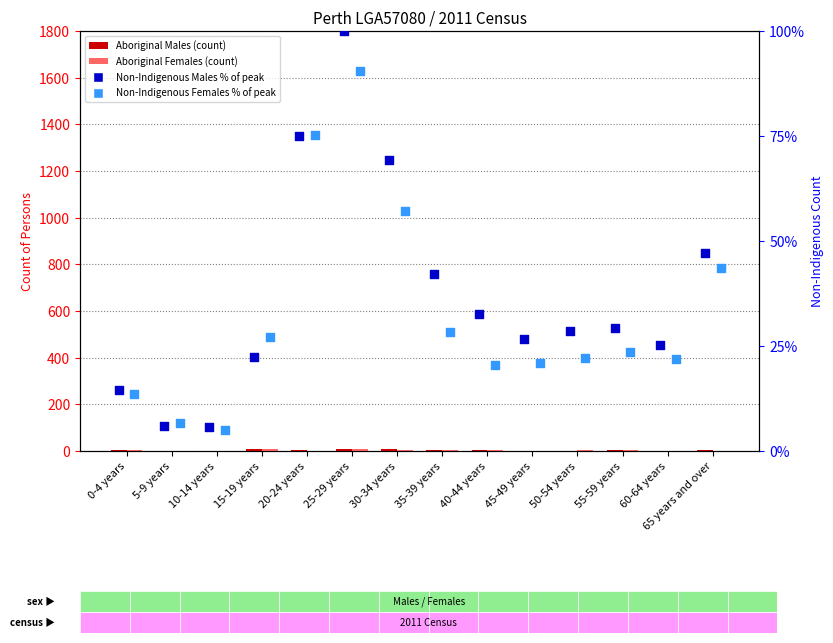

Which series has the largest Y range (max minus min)?

Non-Indigenous Males %